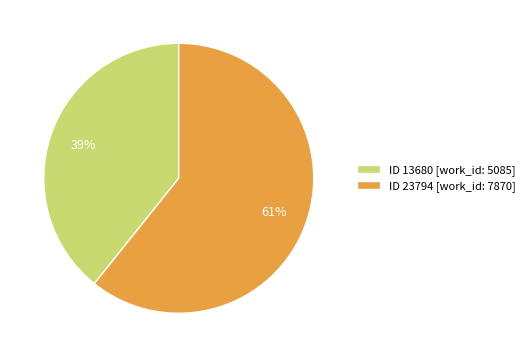

The ID 13680 [work_id: 5085] slice represents 48% of the pie. True or false?

False